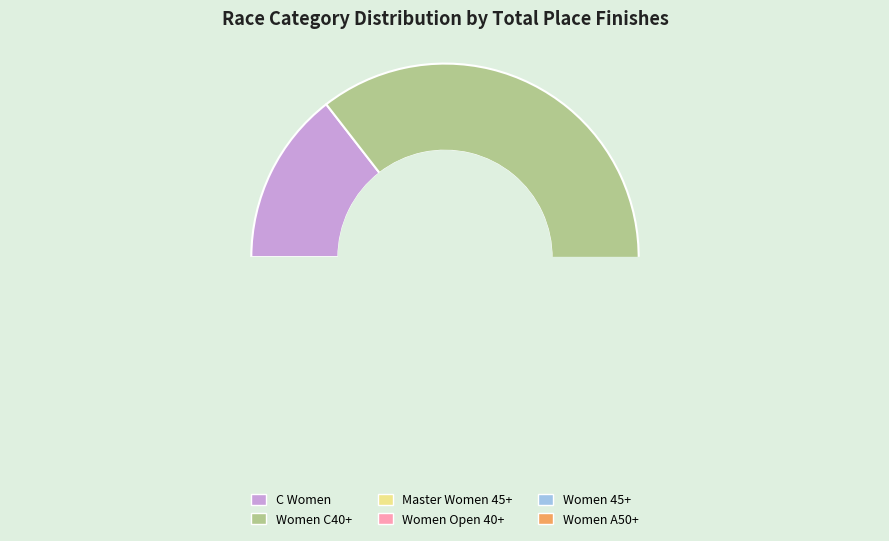

What is the largest slice in the pie chart?

Women C40+